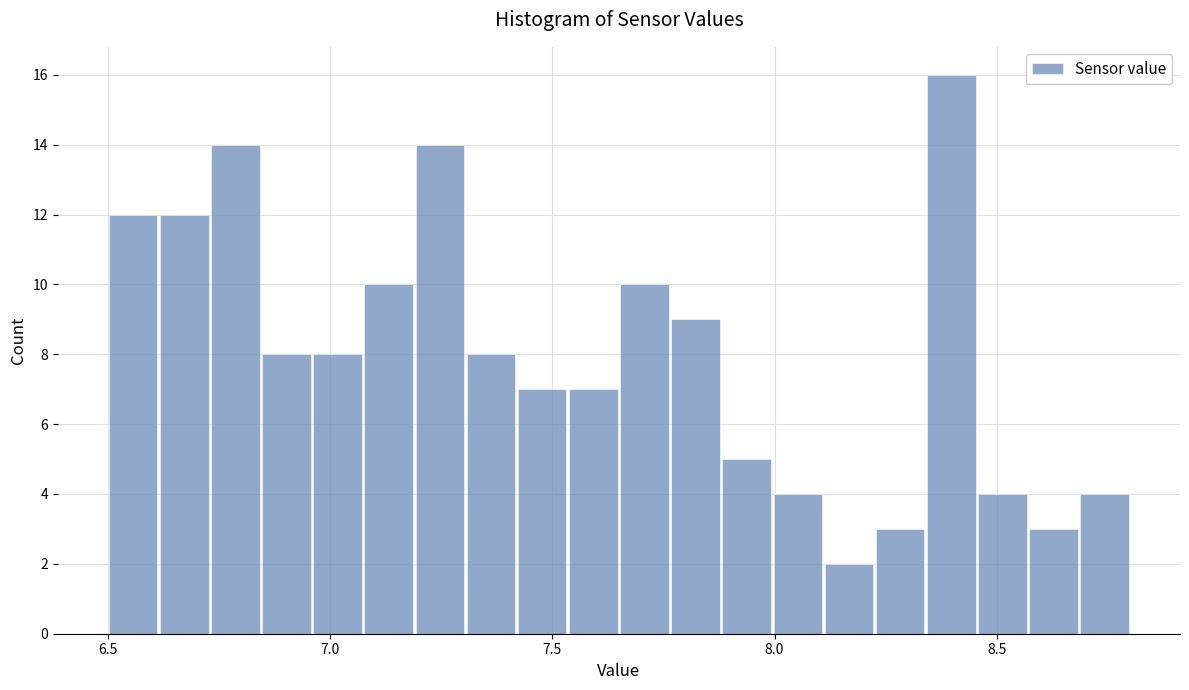

Around what value on the x-axis is the tallest bar? Give the approximate position of its centre, as read against the axis.

8.40